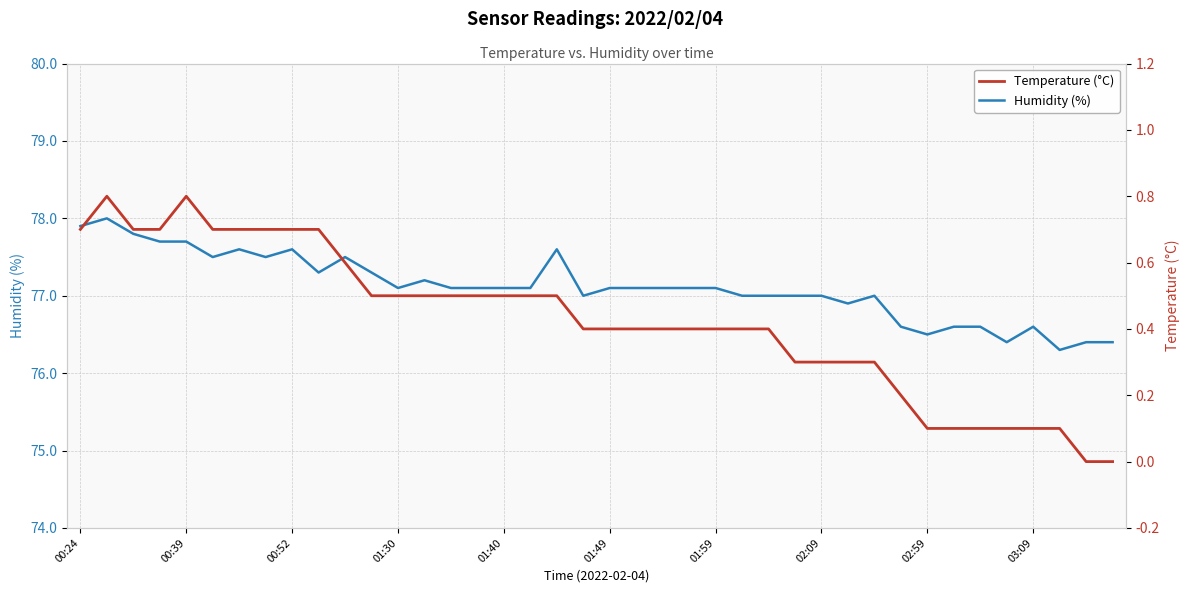

At which label does Humidity (%) first exceed 77?

00:24